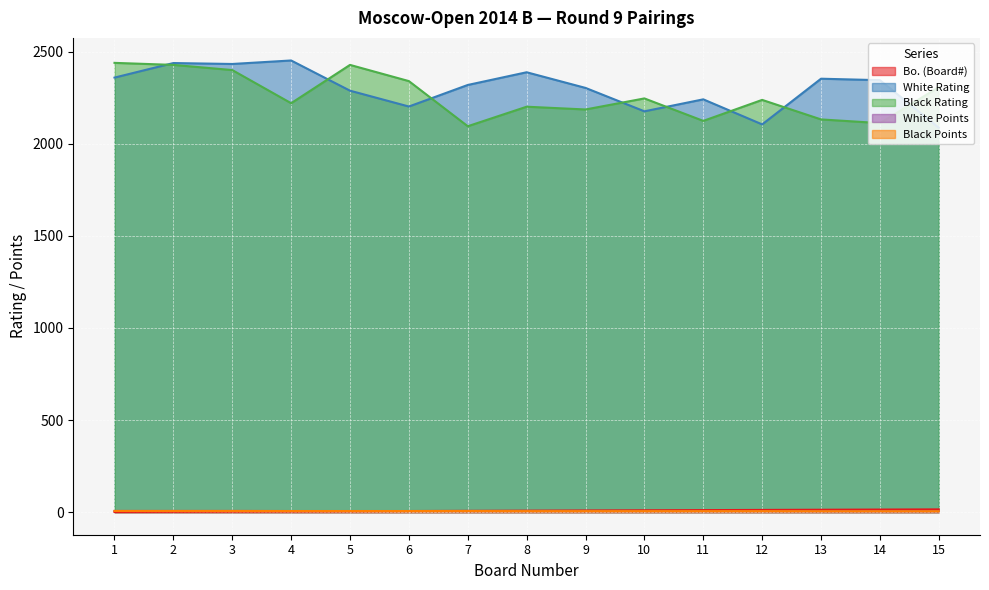

Count the number of data series in this chart.

5